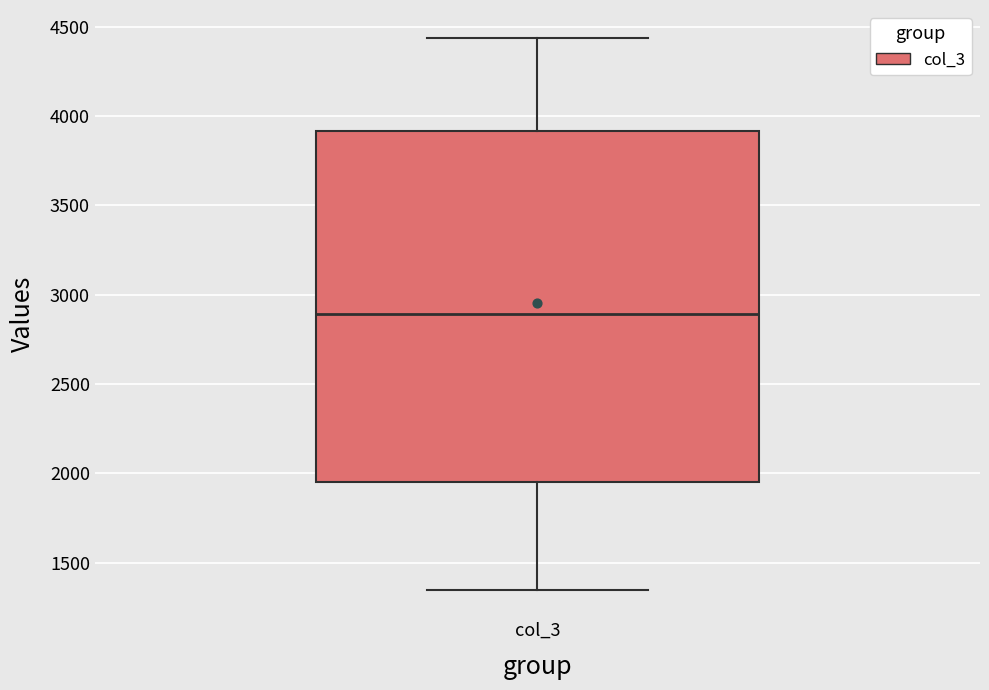

Where does the lower whisker of the box for col_3 end on the y-axis? The values are not printed on the chart, so give them approximately, as read against the axis.

1350